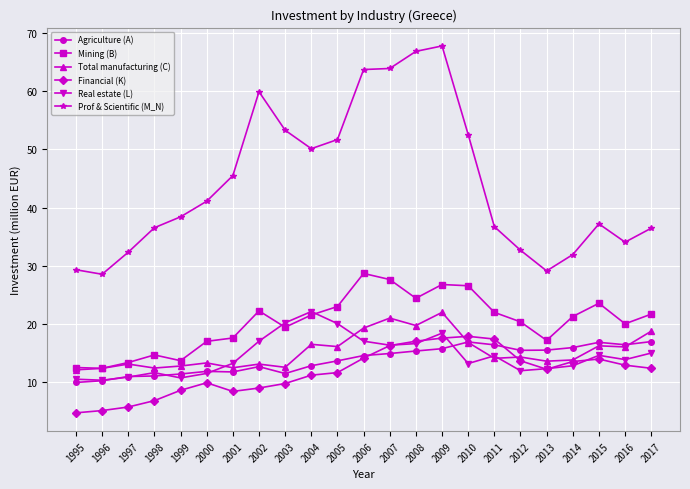

What is the value of the Financial (K) point at the 3rd from the left?

5.7